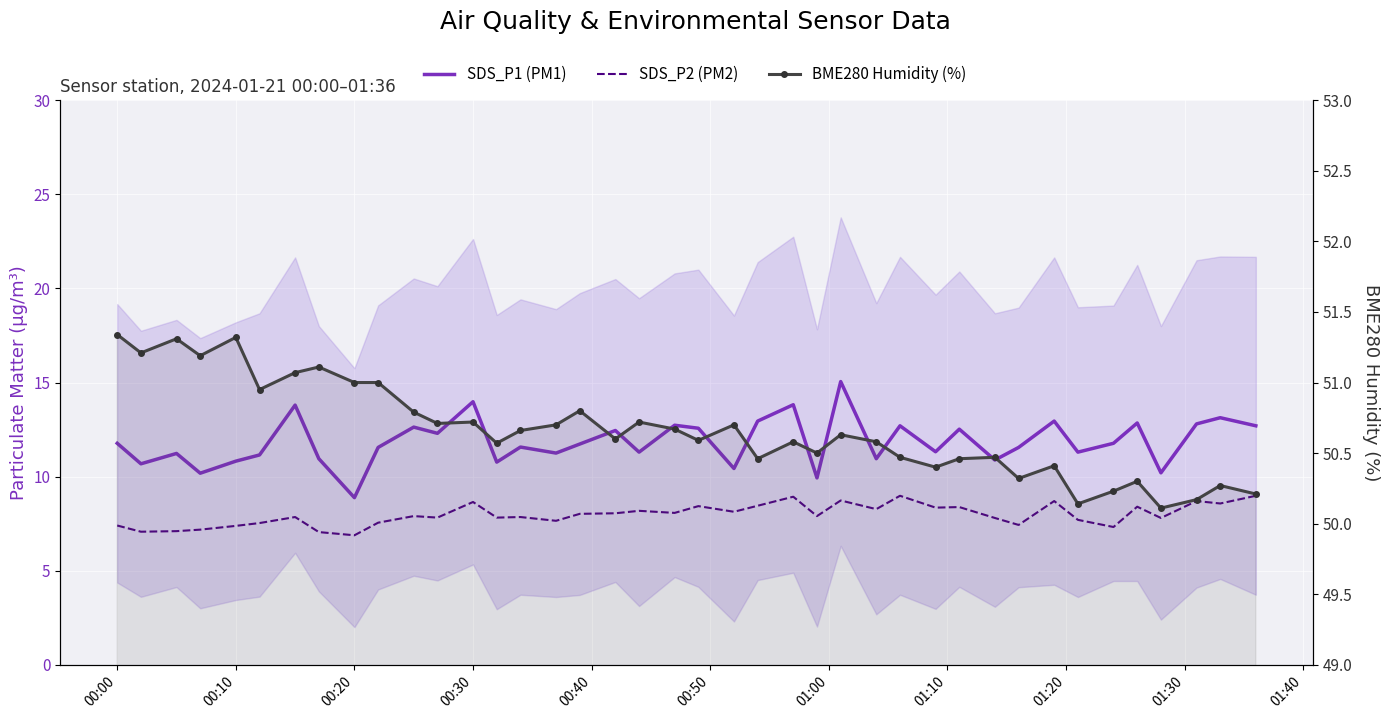

What is the spread (max minus min) of values at 00:00?

43.9